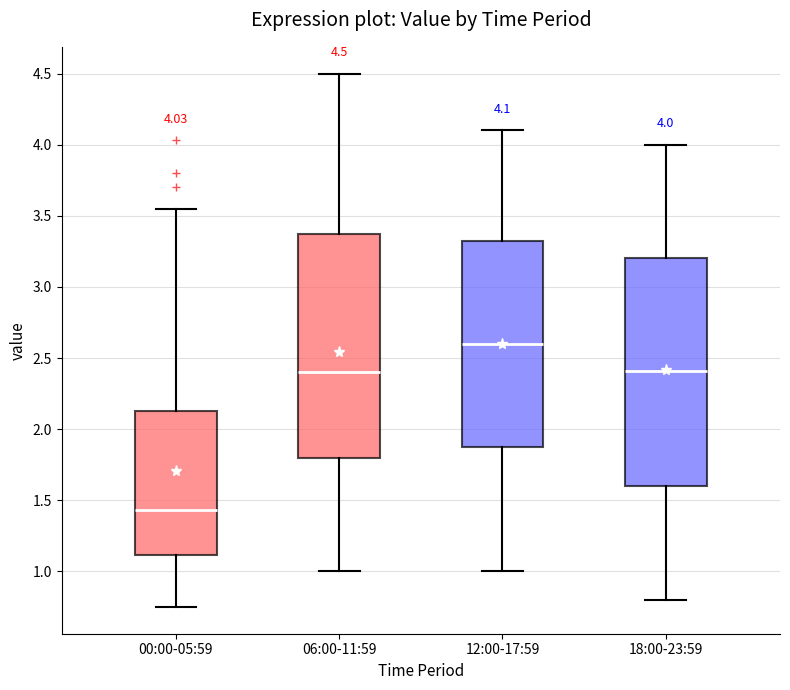

Which box's median line is the highest?

12:00-17:59